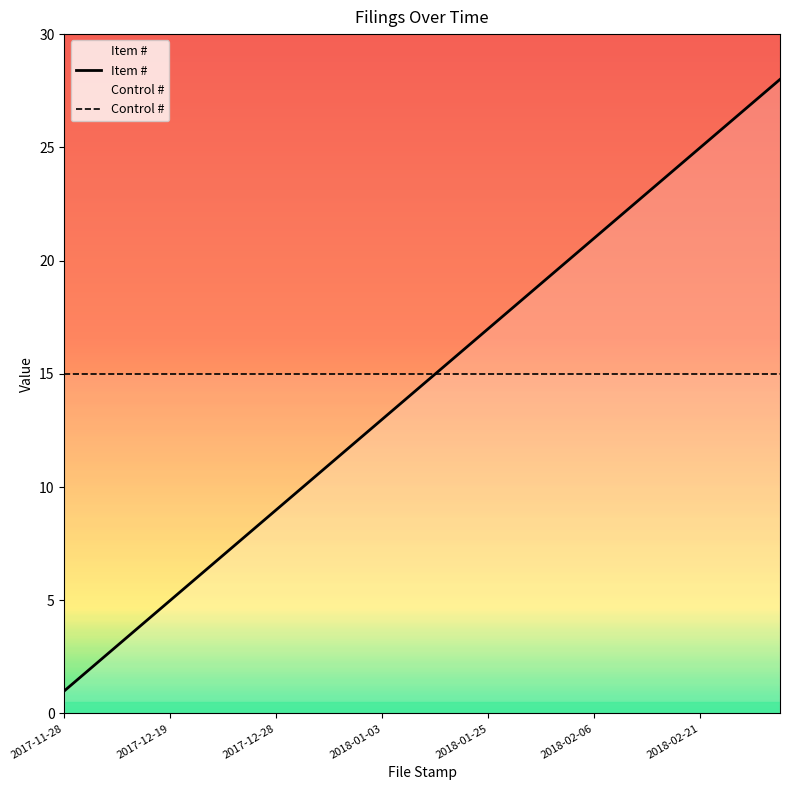

What is the difference between the maximum and second lowest values?

26